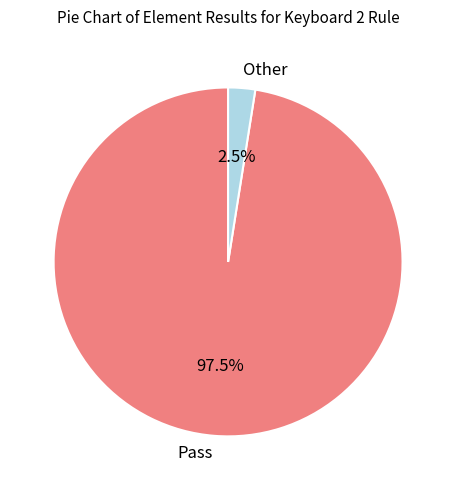

How many slices are in this pie chart?

2